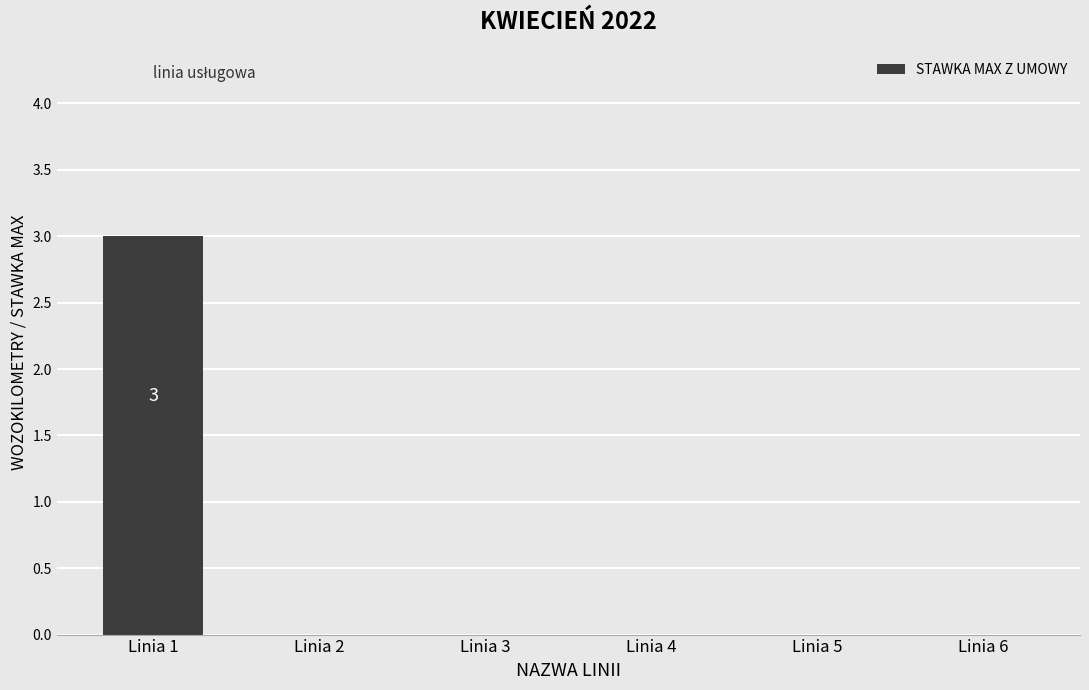

The chart shows a value of -1 at Linia 5. True or false?

False